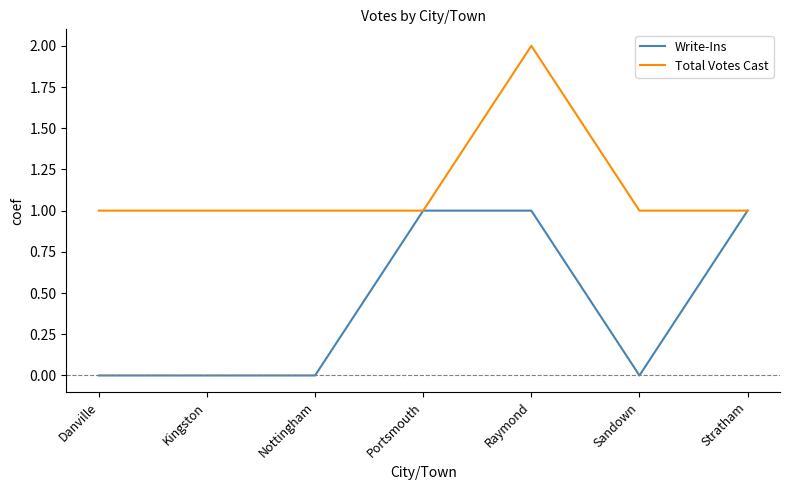

At which category is the sum across all series the highest?

Raymond